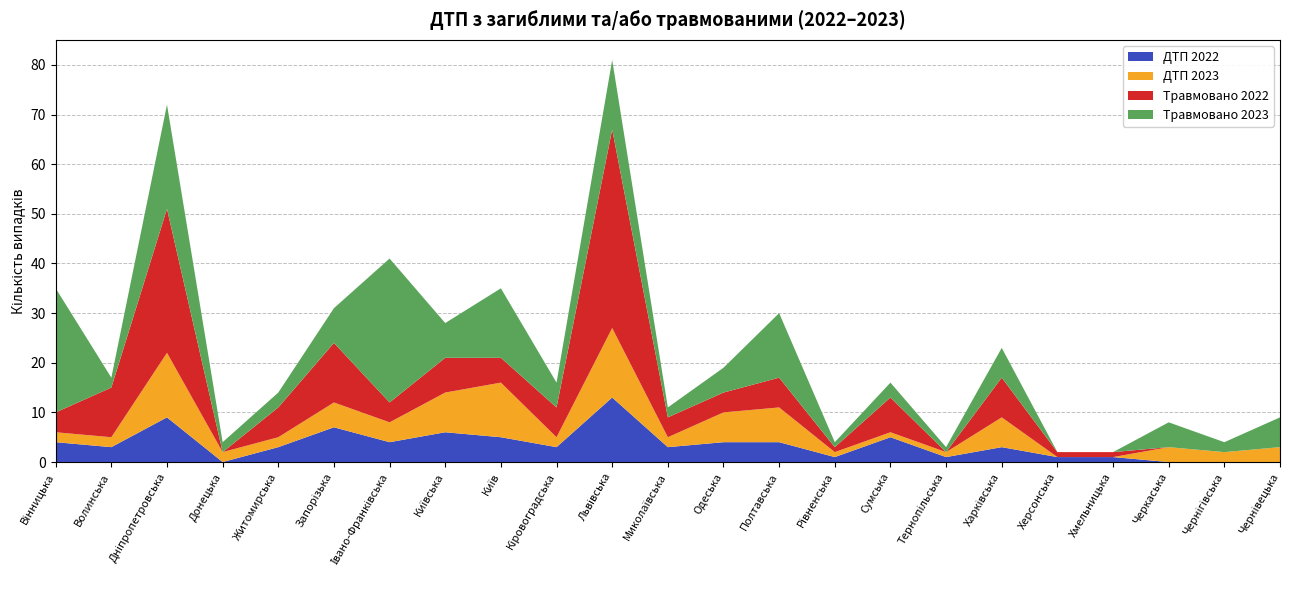

Reading right to left, extract all data points from this chart.

ДТП 2022: 0	0	0	1	1	3	1	5	1	4	4	3	13	3	5	6	4	7	3	0	9	3	4
ДТП 2023: 3	2	3	0	0	6	1	1	1	7	6	2	14	2	11	8	4	5	2	2	13	2	2
Травмовано 2022: 0	0	0	1	1	8	0	7	1	6	4	4	40	6	5	7	4	12	6	0	29	10	4
Травмовано 2023: 6	2	5	0	0	6	1	3	1	13	5	2	14	5	14	7	29	7	3	2	21	2	25